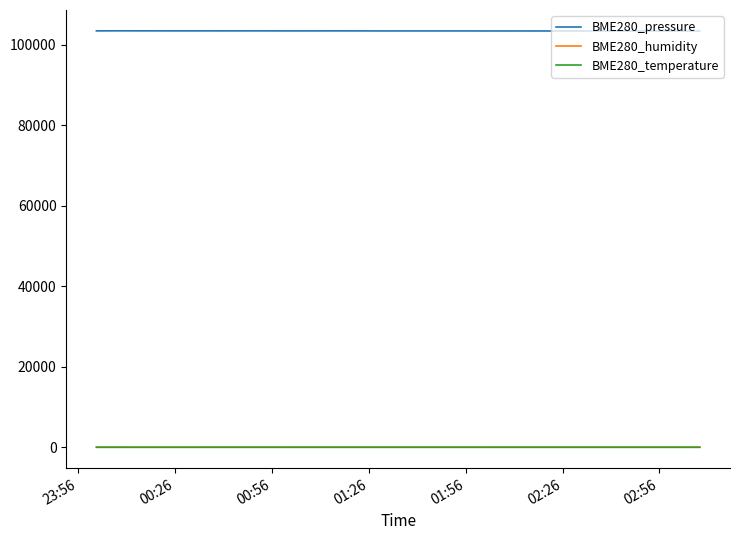

Is this an area chart (filled region under the line)?

No